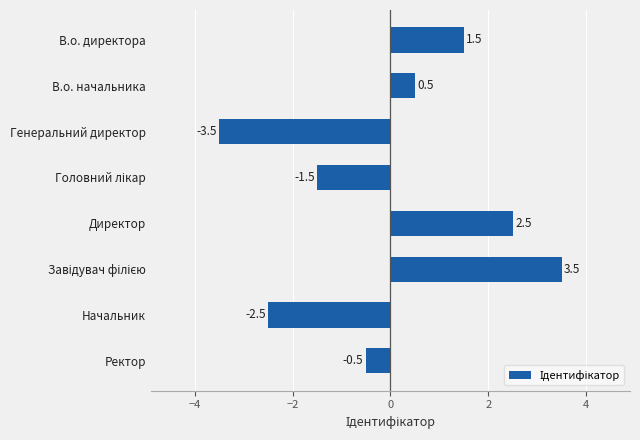

What is the label of the 4th bar from the bottom?

Директор